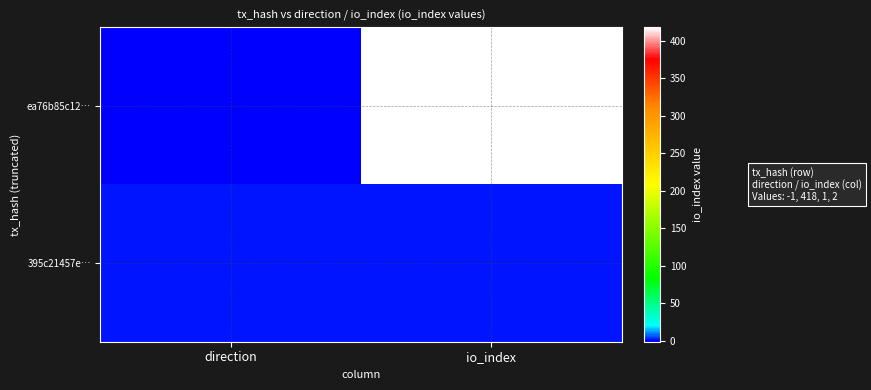

Rank the series at direction from highest to lowest value.

395c21457e…, ea76b85c12…